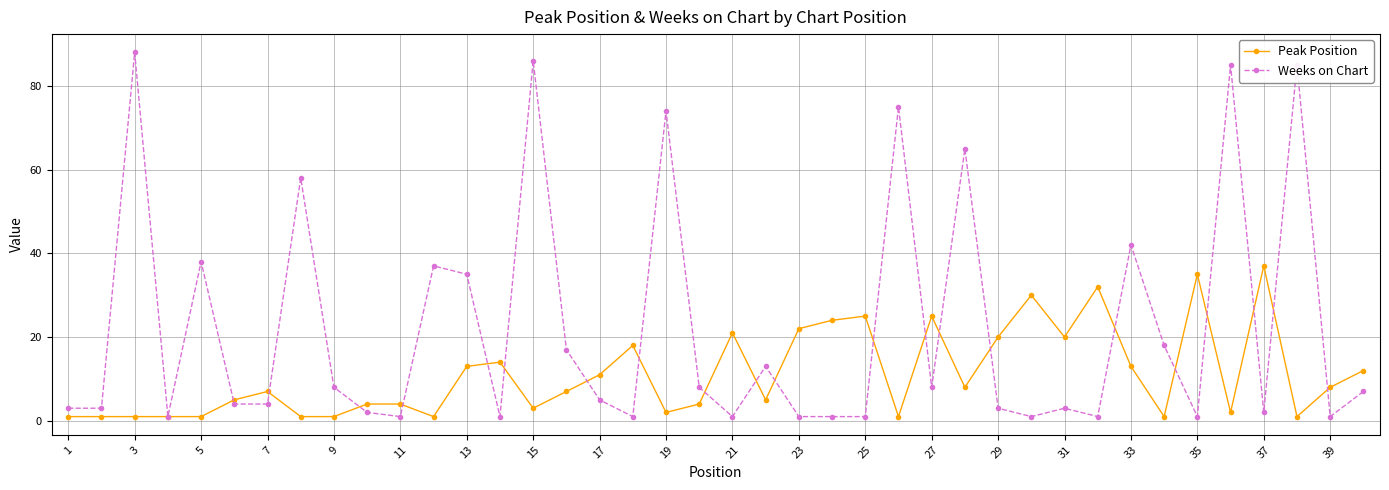

List the series in order of their overall mean, highest first.

Weeks on Chart, Peak Position